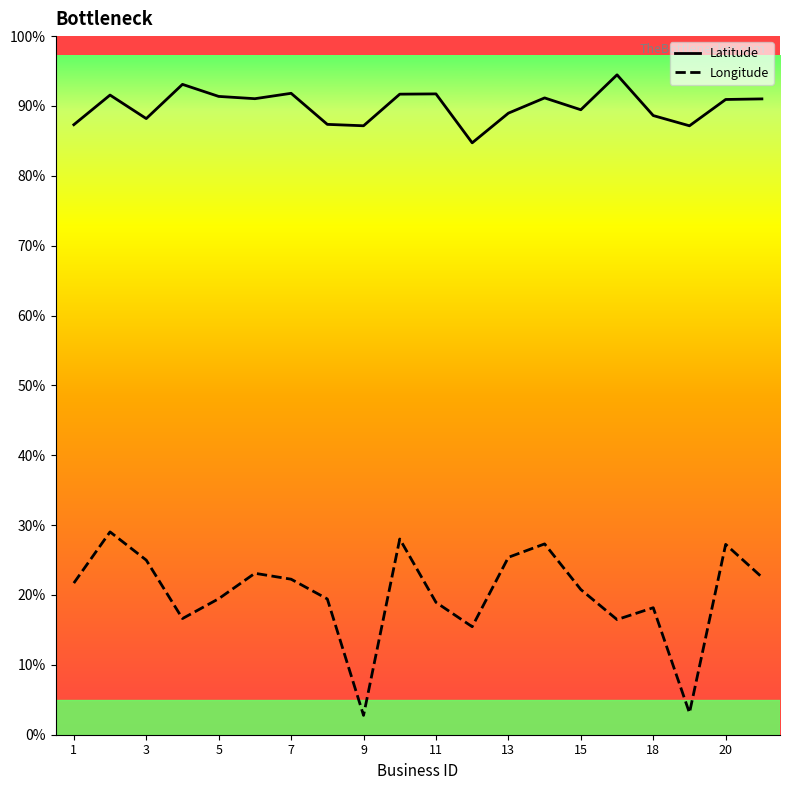

In Longitude, how many points are higher than both neighbors (excluding endpoints)?

6